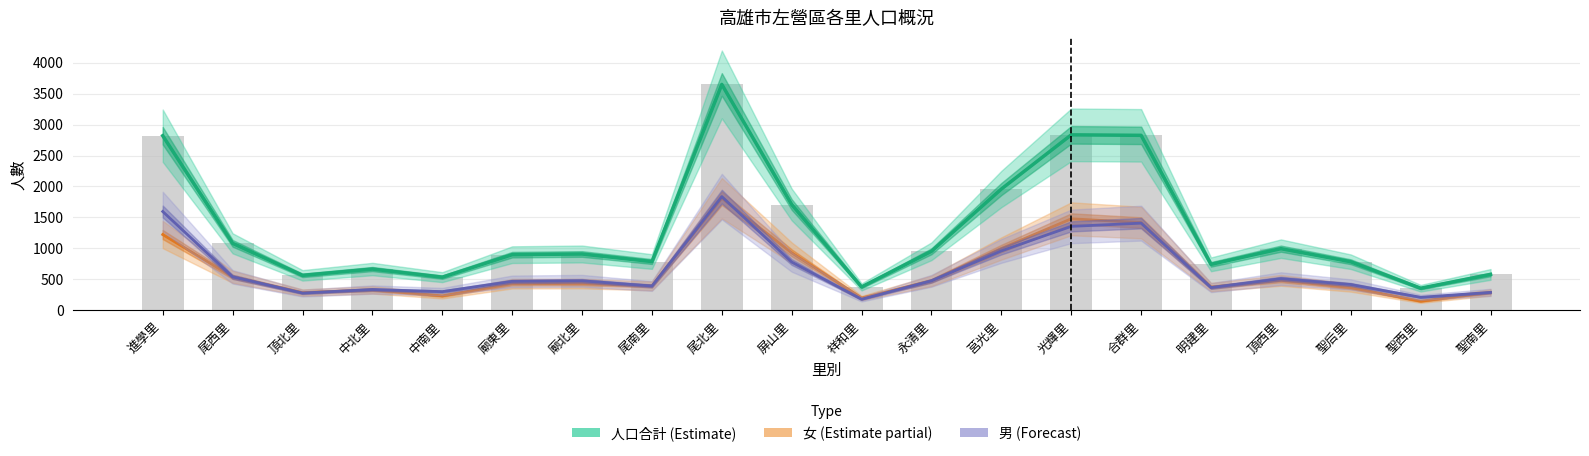

The value of 人口合計 (Estimate) at 廟北里 is 910. True or false?

True